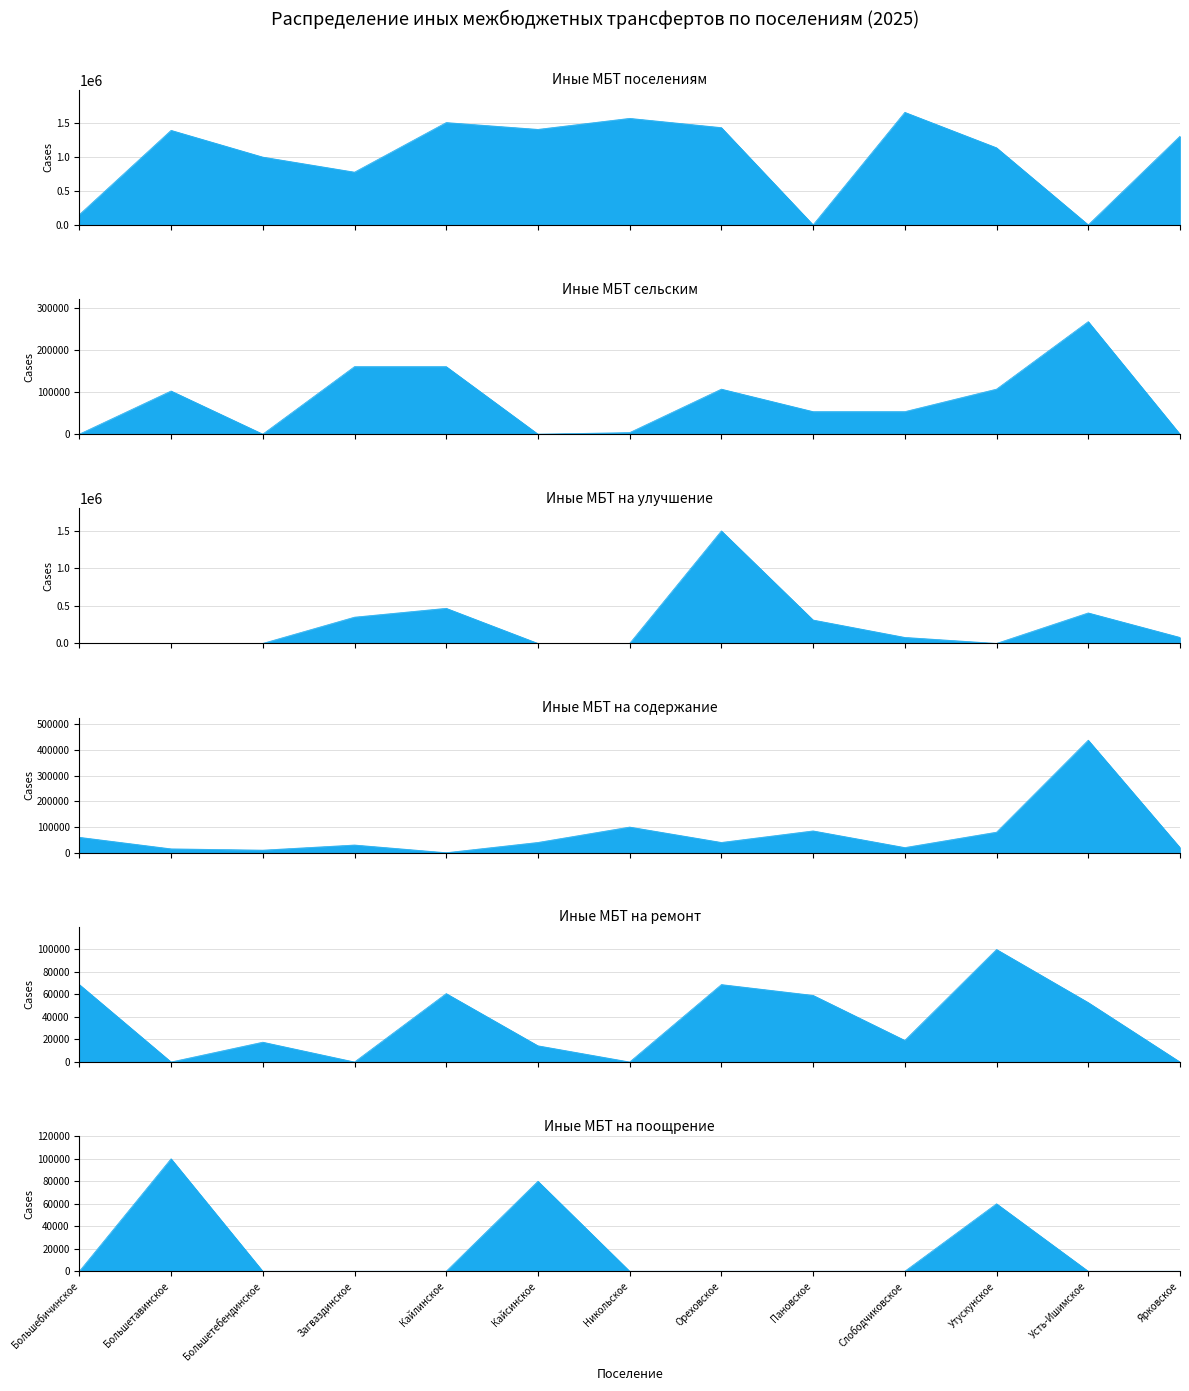

What is the difference between the Иные МБТ на содержание (2025) values at Ореховское and Кайлинское?

40000.0